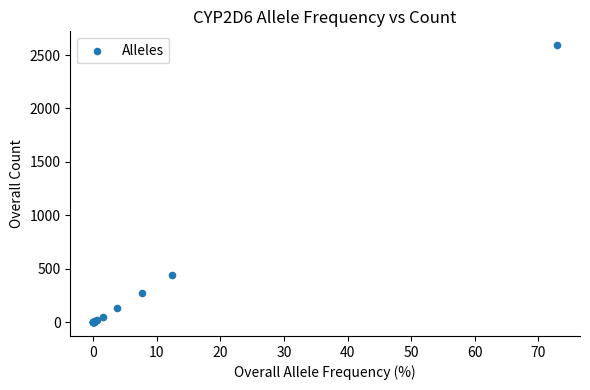

What Y value in the scatter plot is closest to 1296?

441